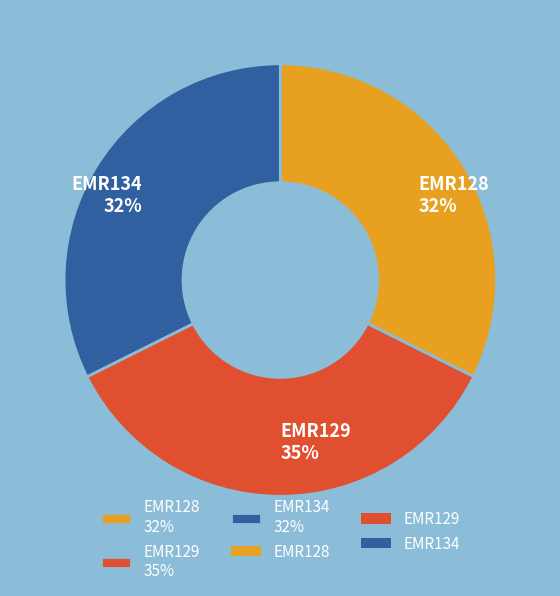

Which has a higher value, EMR129 35% or EMR134 32%?

EMR129 35%